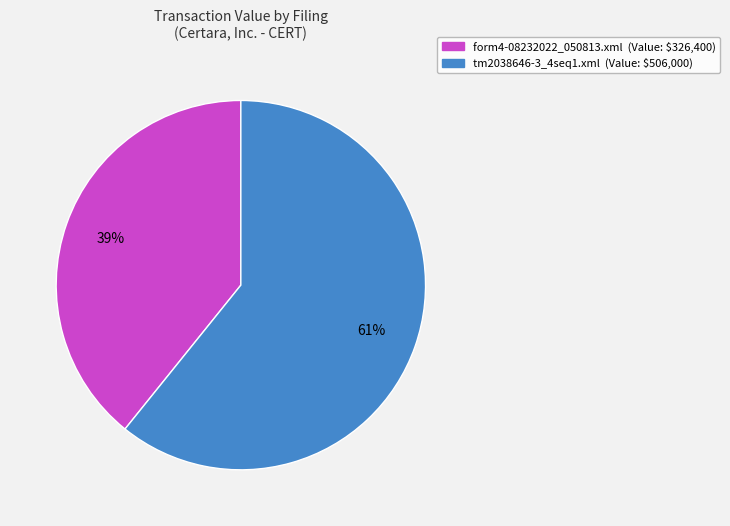

To the nearest percent, what is the combined percentage of tm2038646-3_4seq1.xml and form4-08232022_050813.xml?

100%